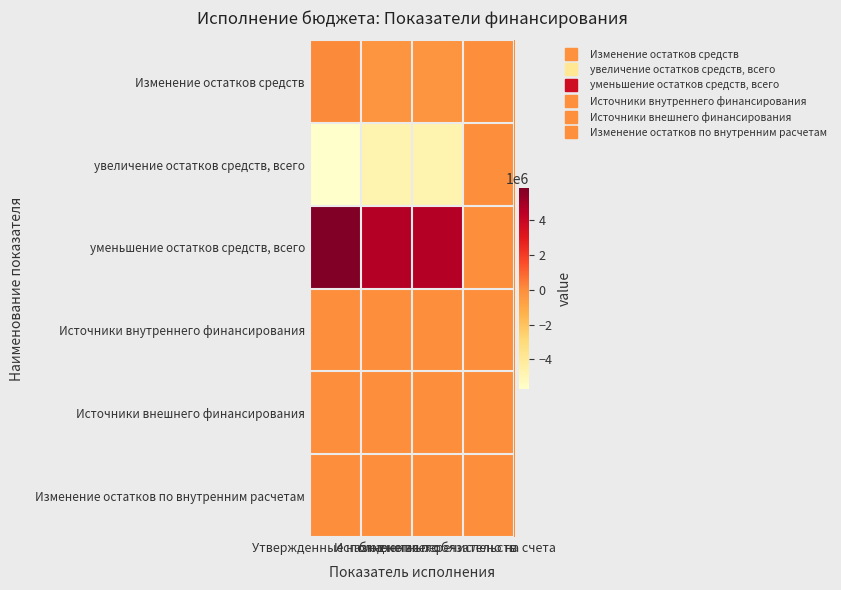

Reading right to left, extract all data points from this chart.

Изменение остатков средств: перечислено на счета=0.0	бюджетных обязательств=-242408.2	Исполнено всего=-242408.2	Утвержденные назначения=123085.4
увеличение остатков средств, всего: перечислено на счета=0.0	бюджетных обязательств=-4809996.3	Исполнено всего=-4809996.3	Утвержденные назначения=-5736000.0
уменьшение остатков средств, всего: перечислено на счета=0.0	бюджетных обязательств=4567588.1	Исполнено всего=4567588.1	Утвержденные назначения=5859085.4
Источники внутреннего финансирования: перечислено на счета=0.0	бюджетных обязательств=0.0	Исполнено всего=0.0	Утвержденные назначения=0.0
Источники внешнего финансирования: перечислено на счета=0.0	бюджетных обязательств=0.0	Исполнено всего=0.0	Утвержденные назначения=0.0
Изменение остатков по внутренним расчетам: перечислено на счета=0.0	бюджетных обязательств=0.0	Исполнено всего=0.0	Утвержденные назначения=0.0